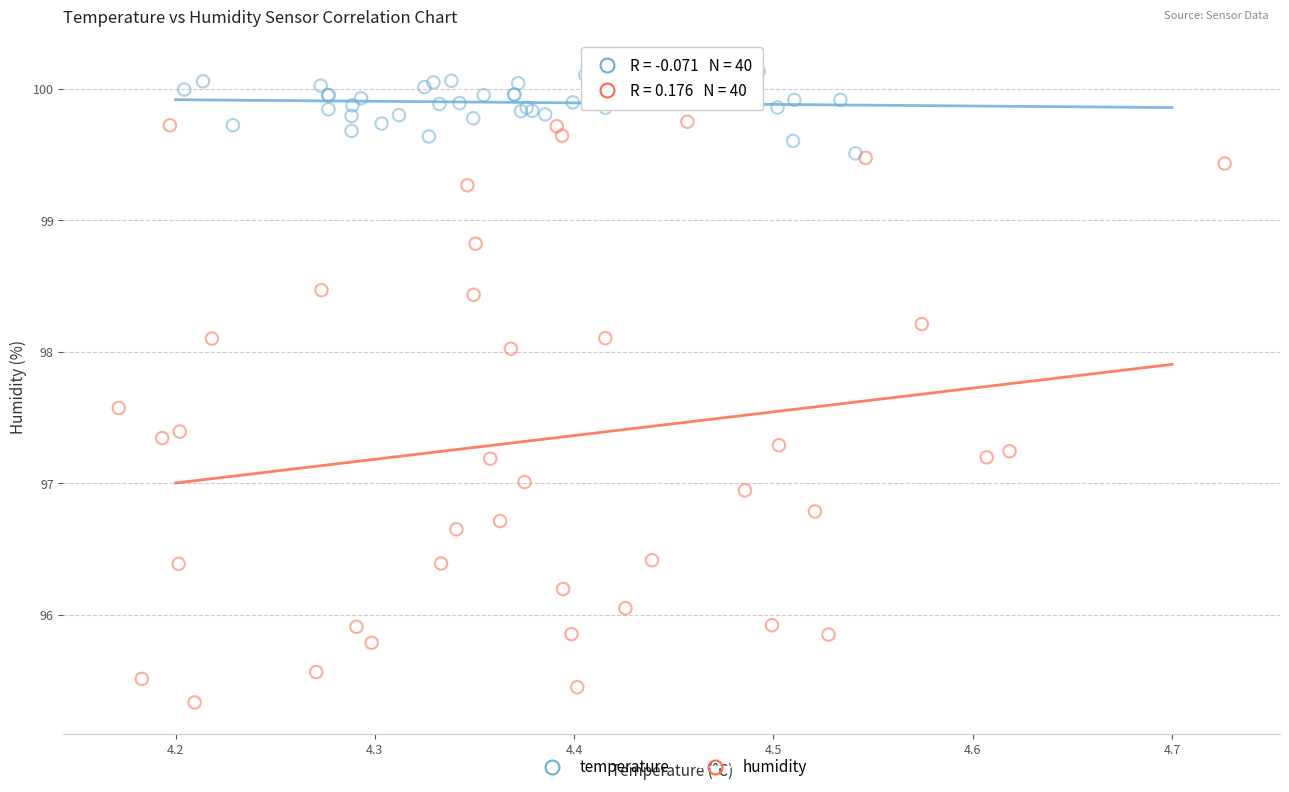

Which series has the widest spread of Y values?

humidity